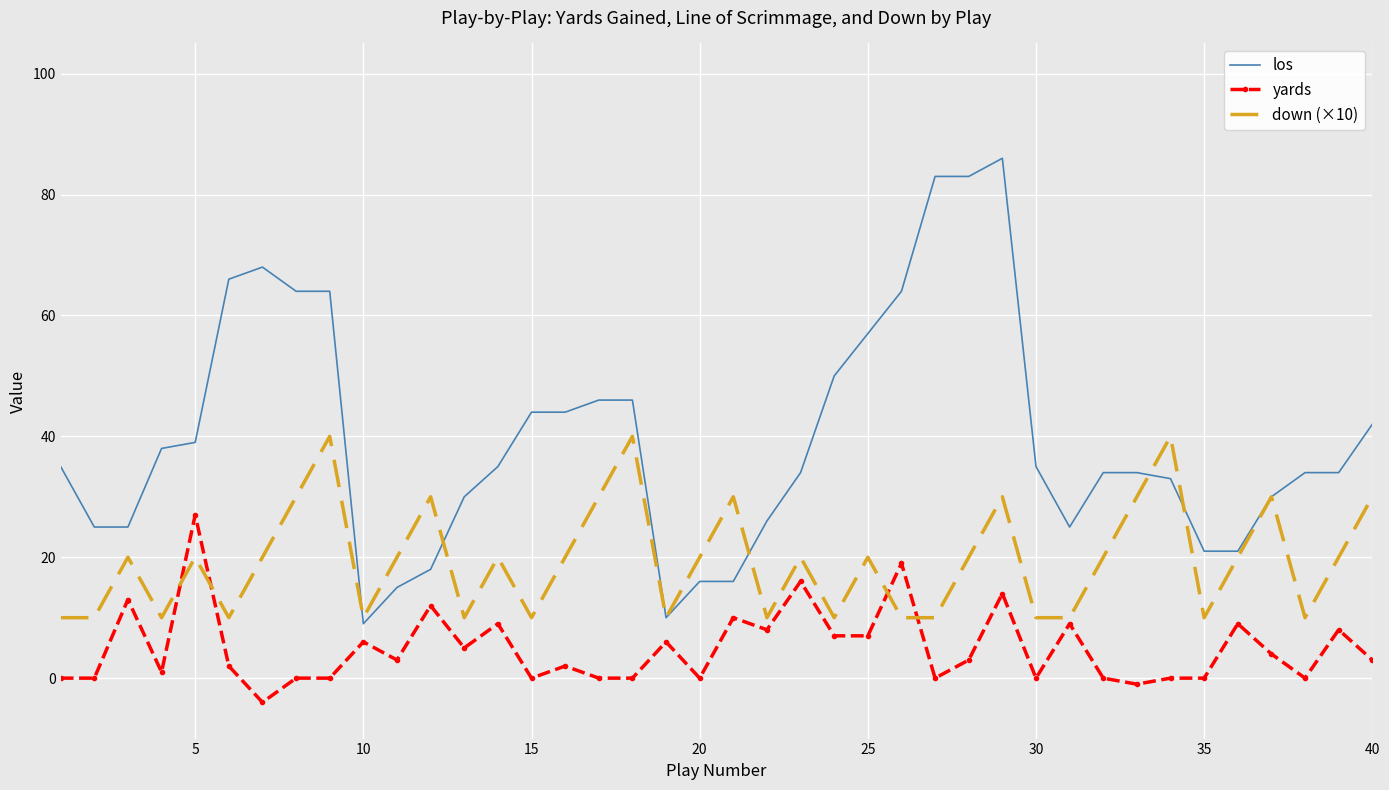

True or false: yards and down (×10) cross at least once.

True